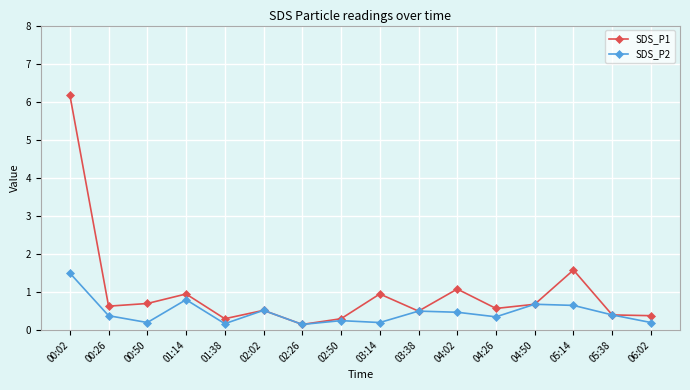

What is the difference between the highest and lowest values at 04:02?

0.6